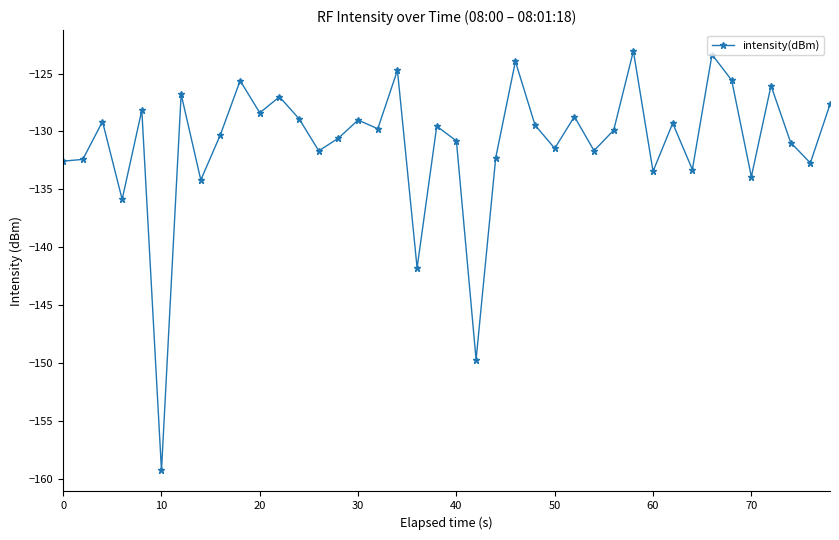

What is the value of the 7th point from the left?

-126.8